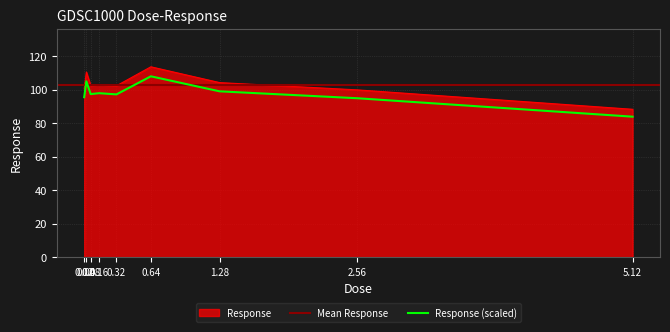

What is the ratio of the value at 5.12 to the value at 0.16?

0.9